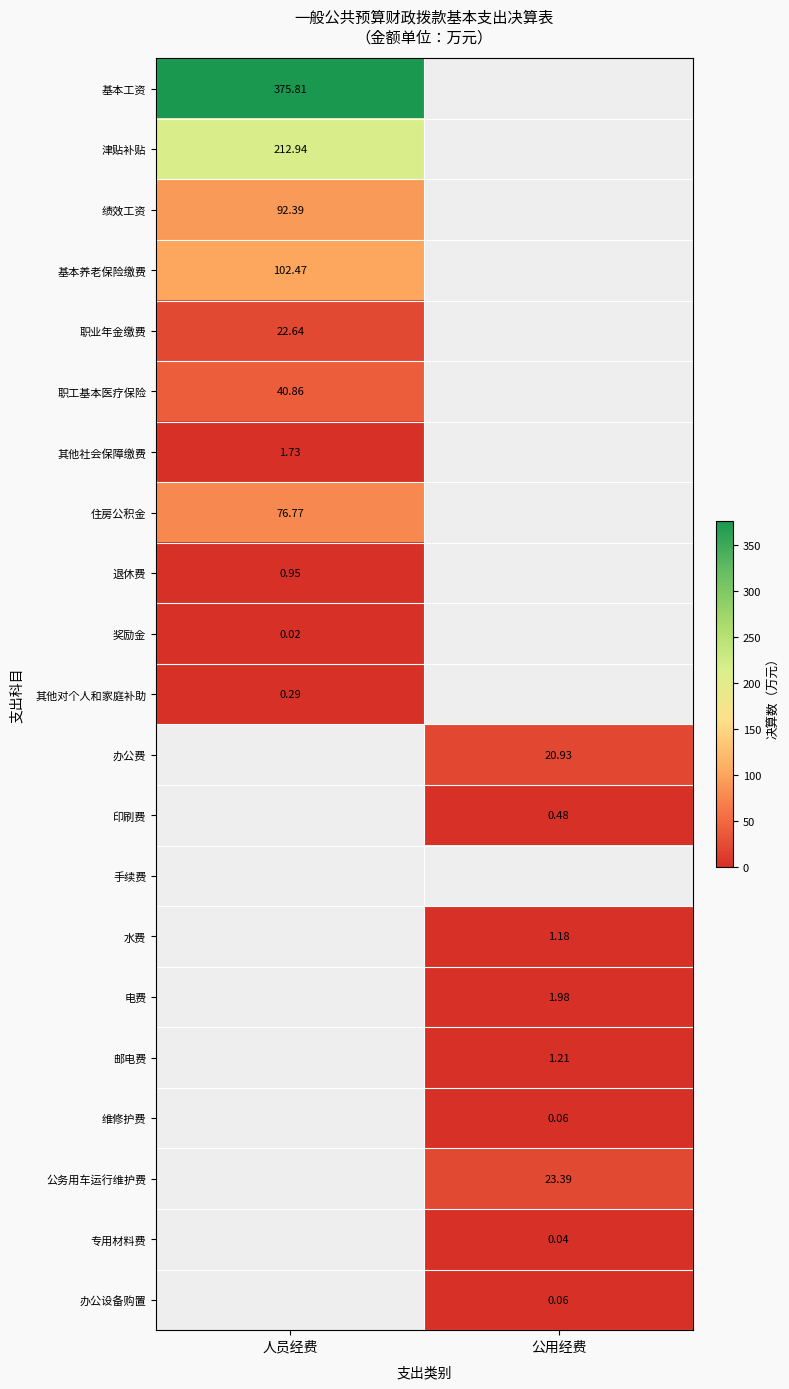

Where is 其他社会保障缴费 nearest to the value 1?

人员经费